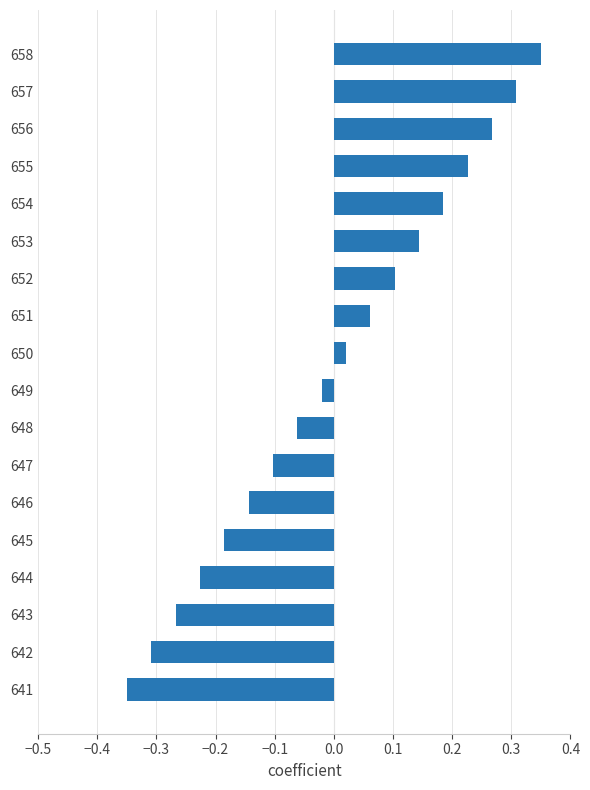

Are the bars grouped side by side (vs. stacked)?

No